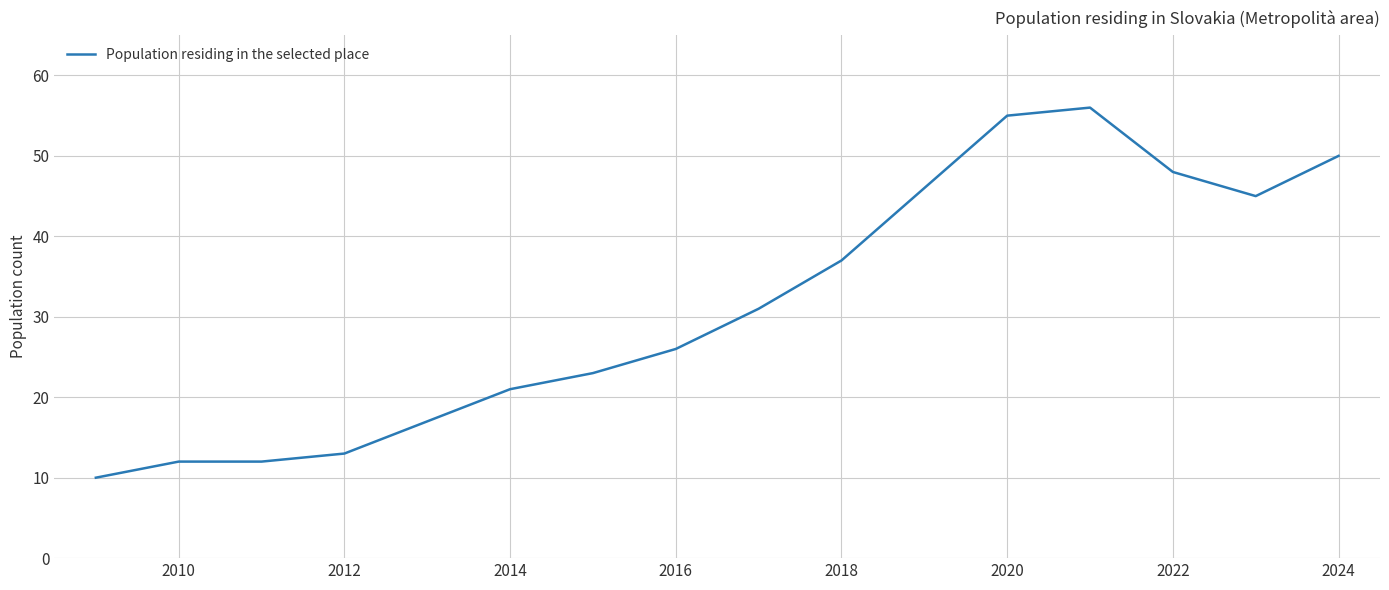

How many lines are shown in the chart?

1